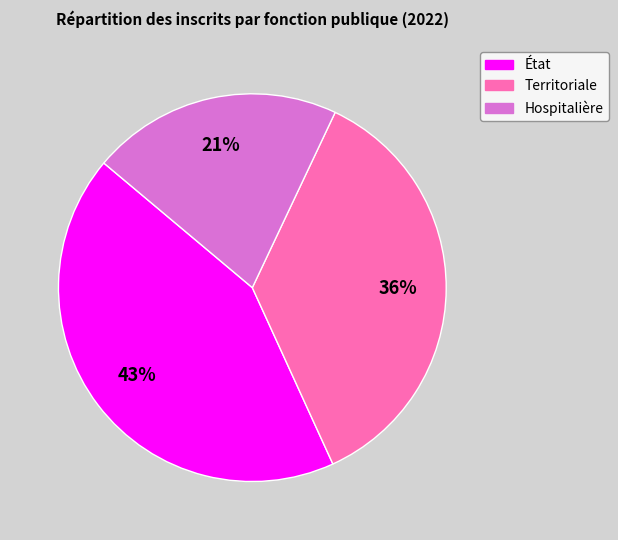

To the nearest percent, what is the average slice percentage?

33%